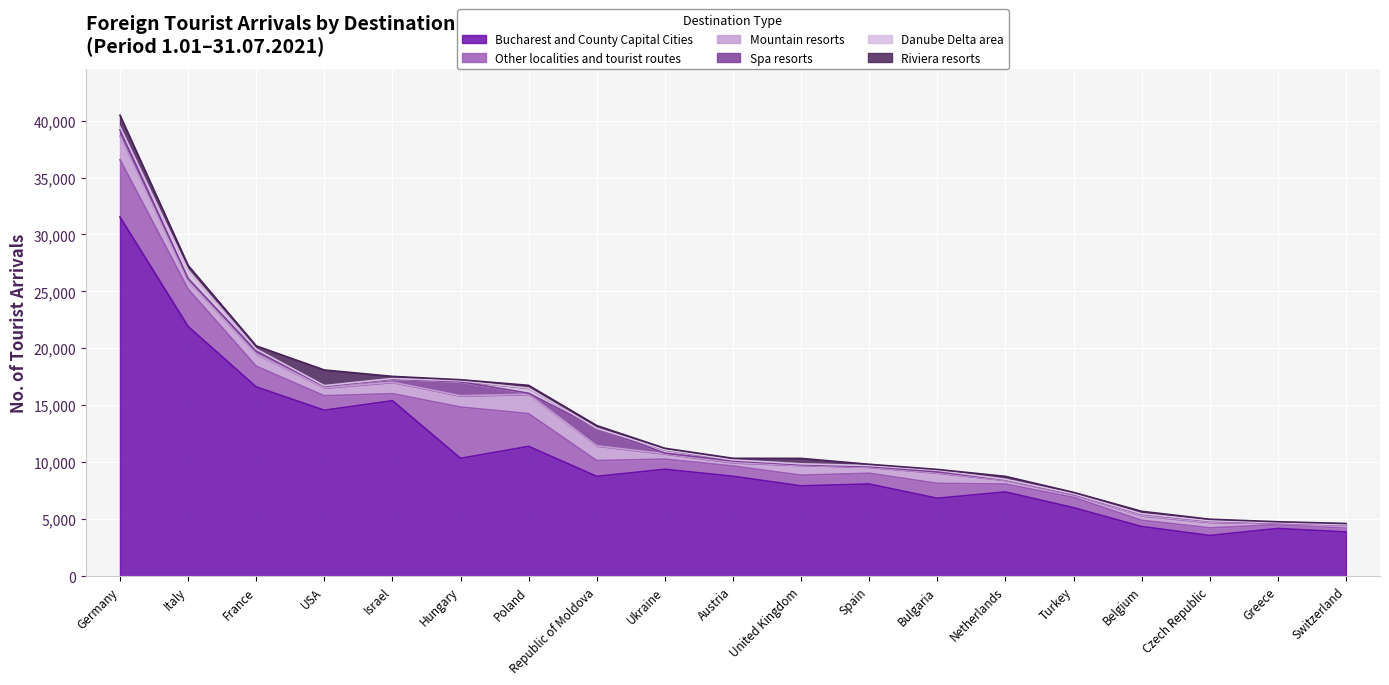

What is the value of the Bucharest and County Capital Cities point at the 9th from the left?

9391